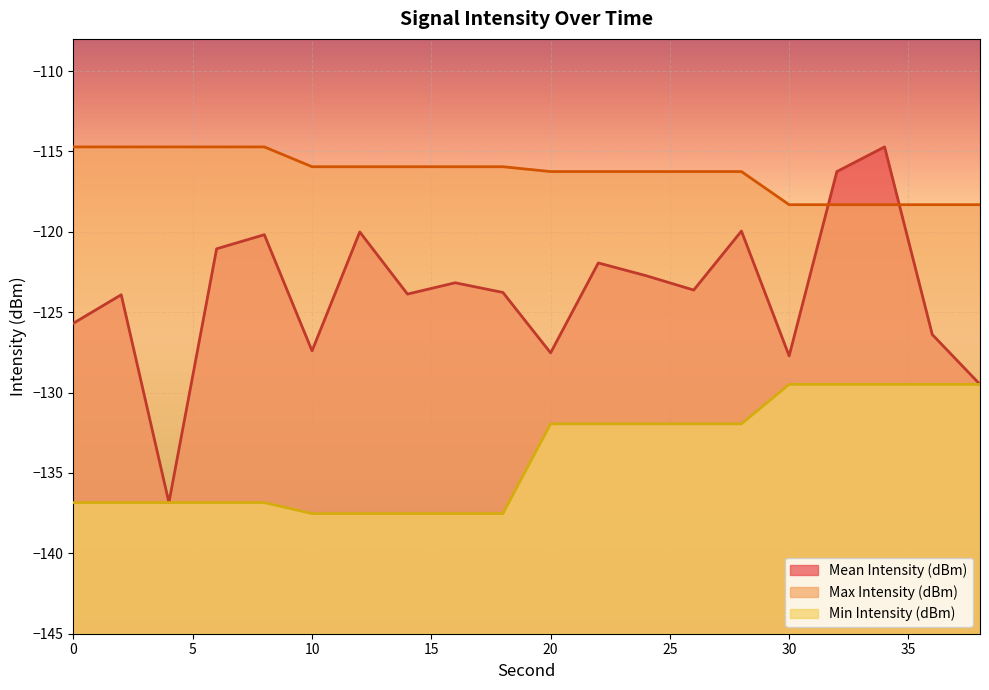

What are all the series names shown in the legend?

Mean Intensity (dBm), Max Intensity (dBm), Min Intensity (dBm)